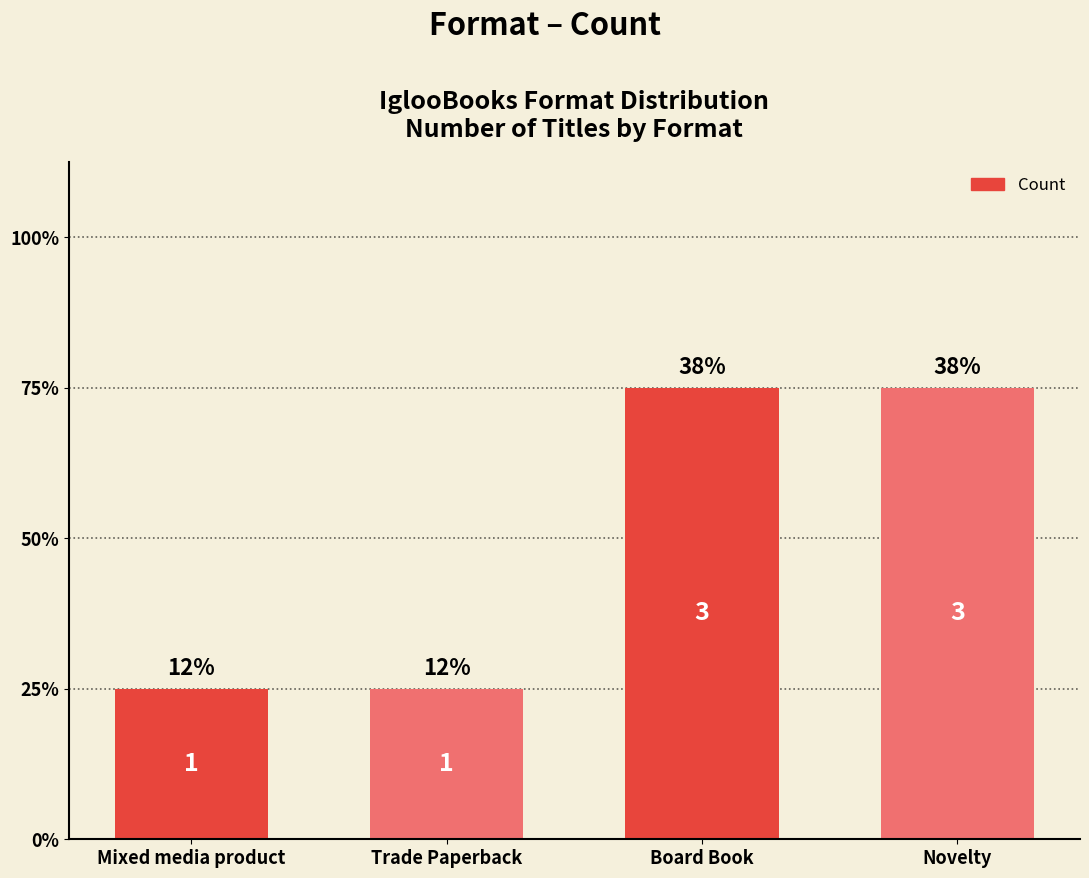

Rank the categories by value from lowest to highest.

Mixed media product, Trade Paperback, Board Book, Novelty